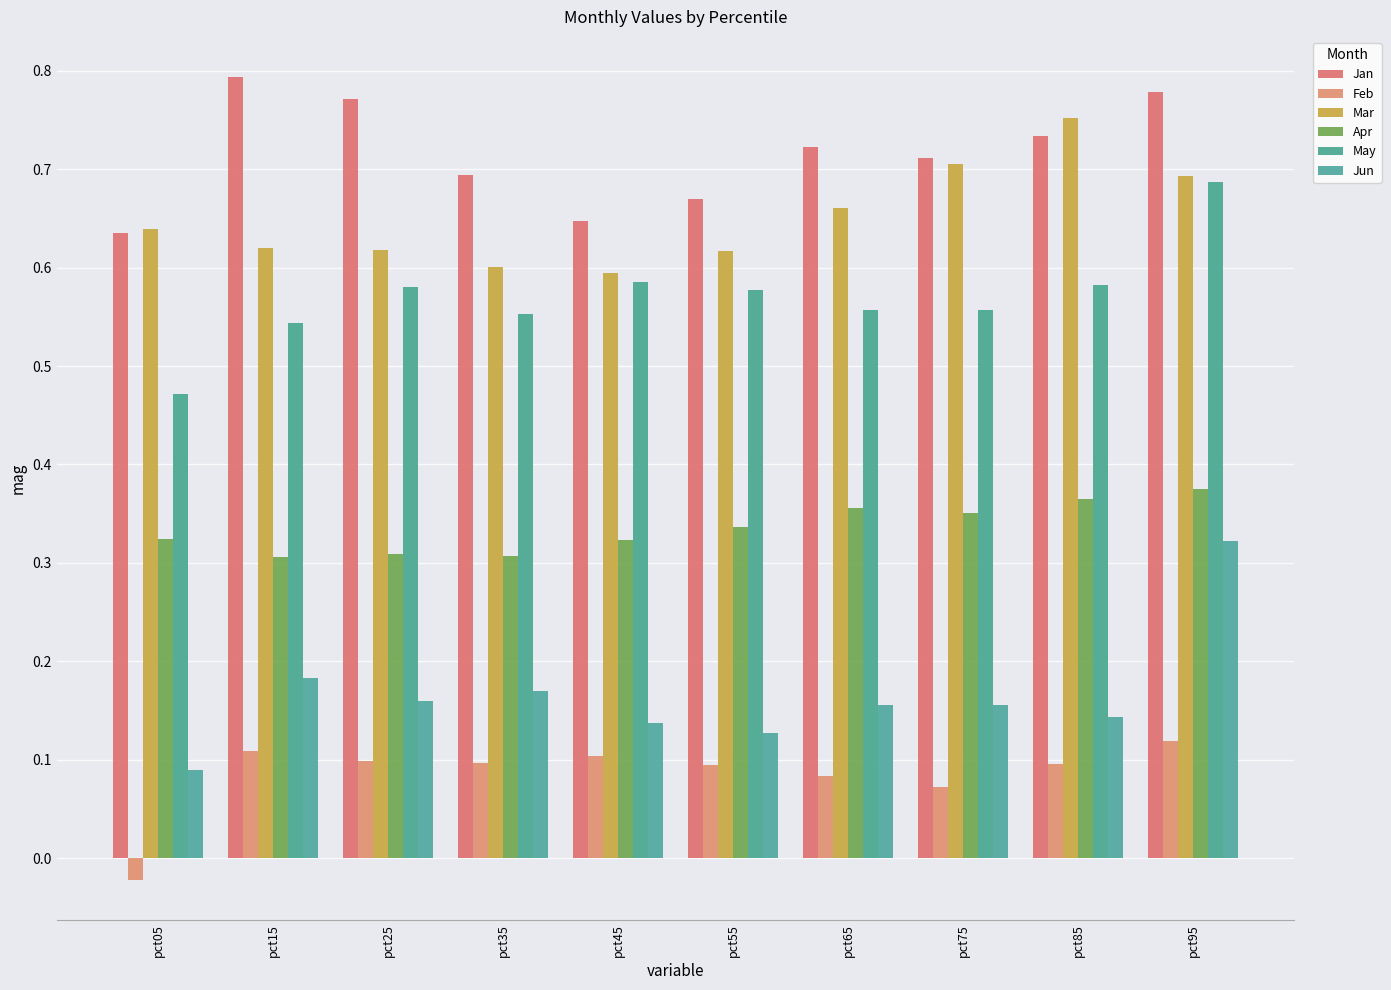

What is the approximate value of Apr at pct35?

0.3